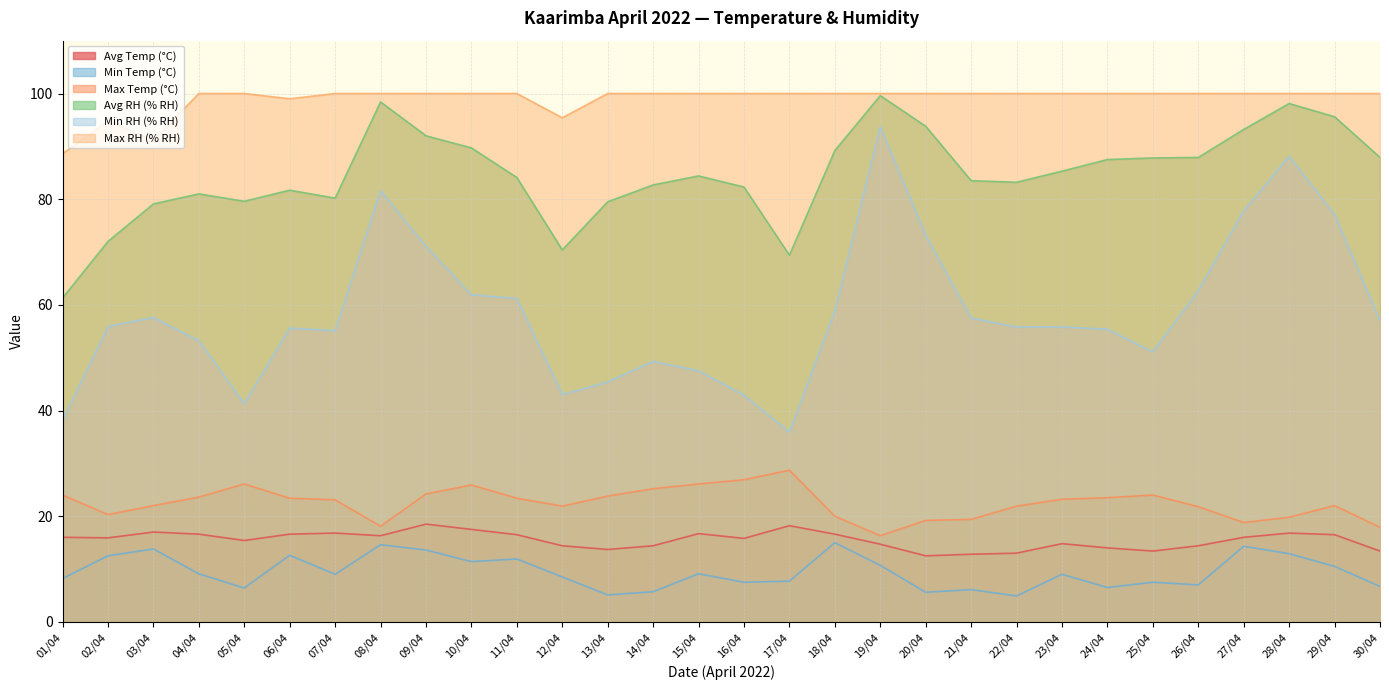

How many values in the Avg Temp (°C) series are below 16?

15